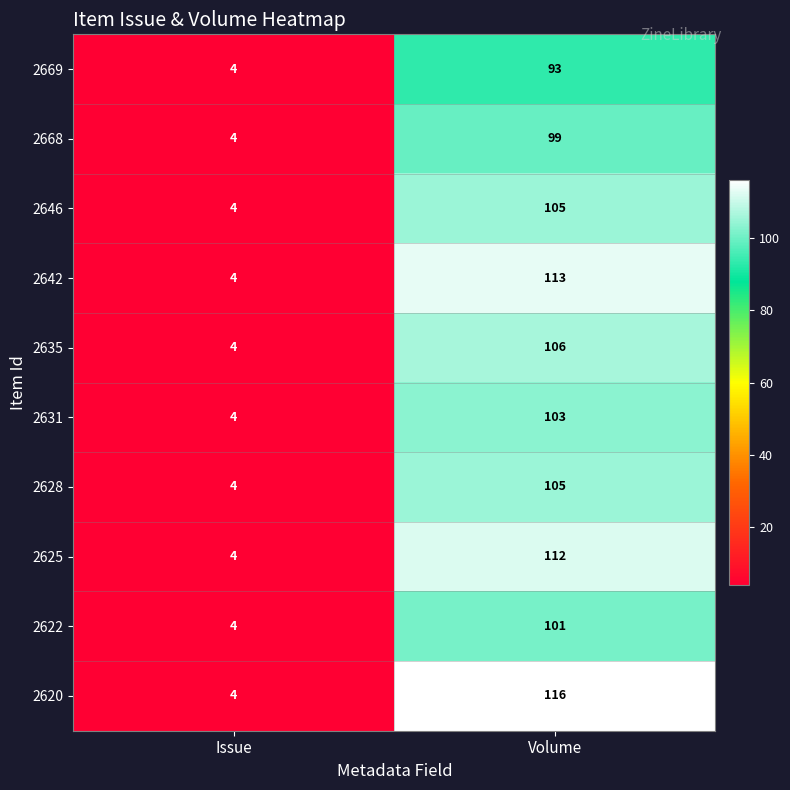

Between Issue and Volume, which series saw the biggest shift?

2620